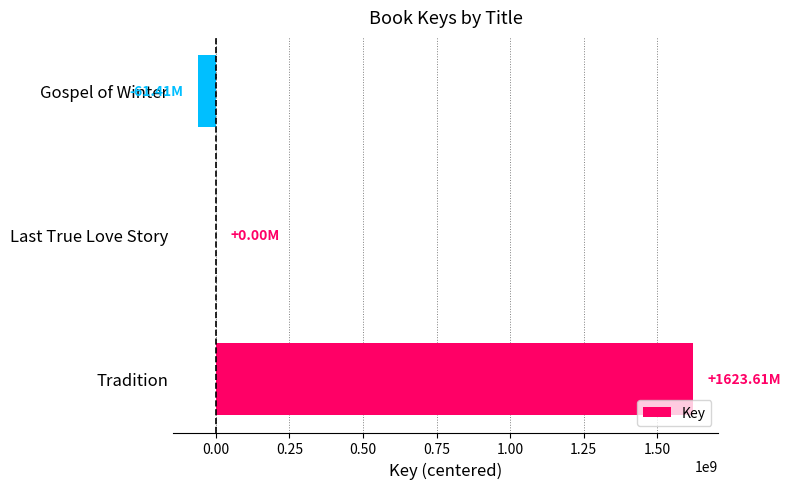

What is the change in value from Tradition to Gospel of Winter?

-1685023533